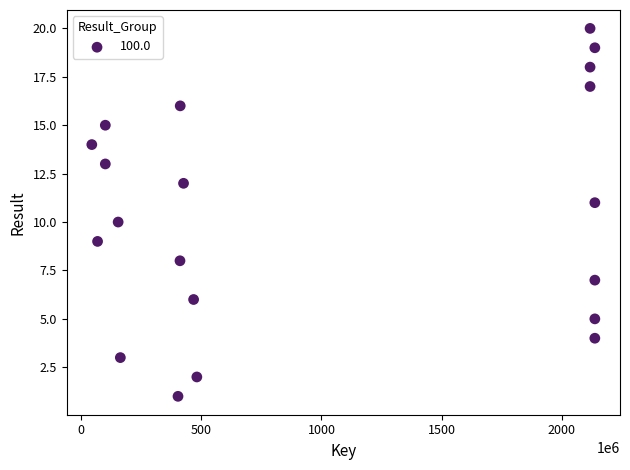

What is the range of Y values (max minus min)?

19